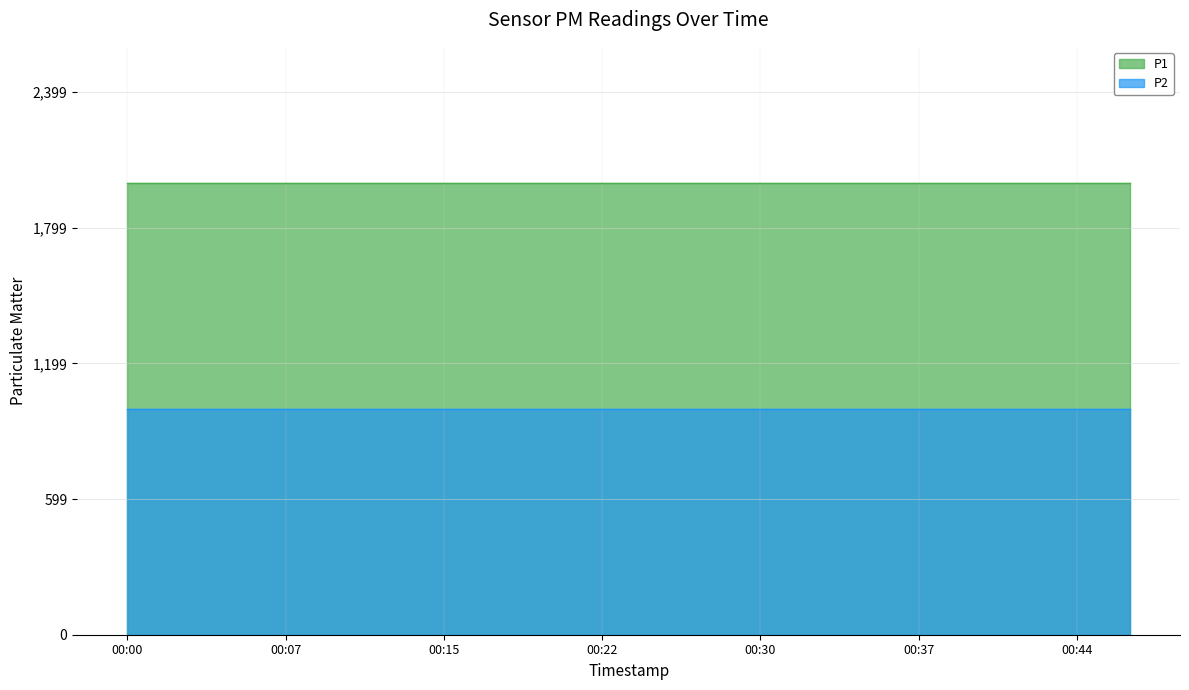

Is it true that P1 equals 2670.8 at 00:37?

False